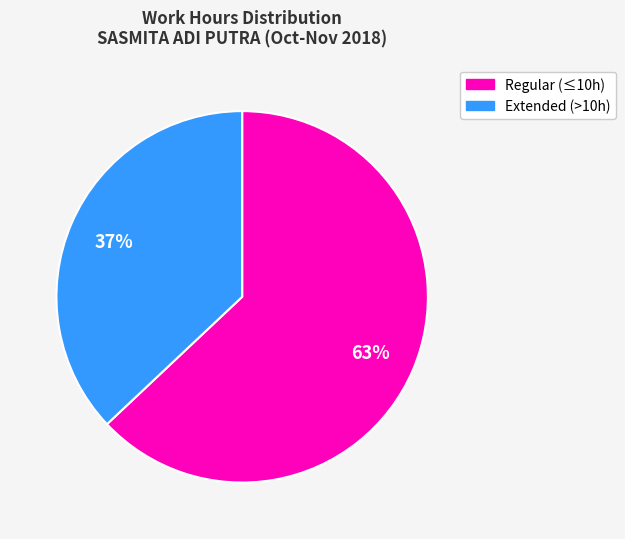

Is there any slice that represents more than half of the pie?

Yes